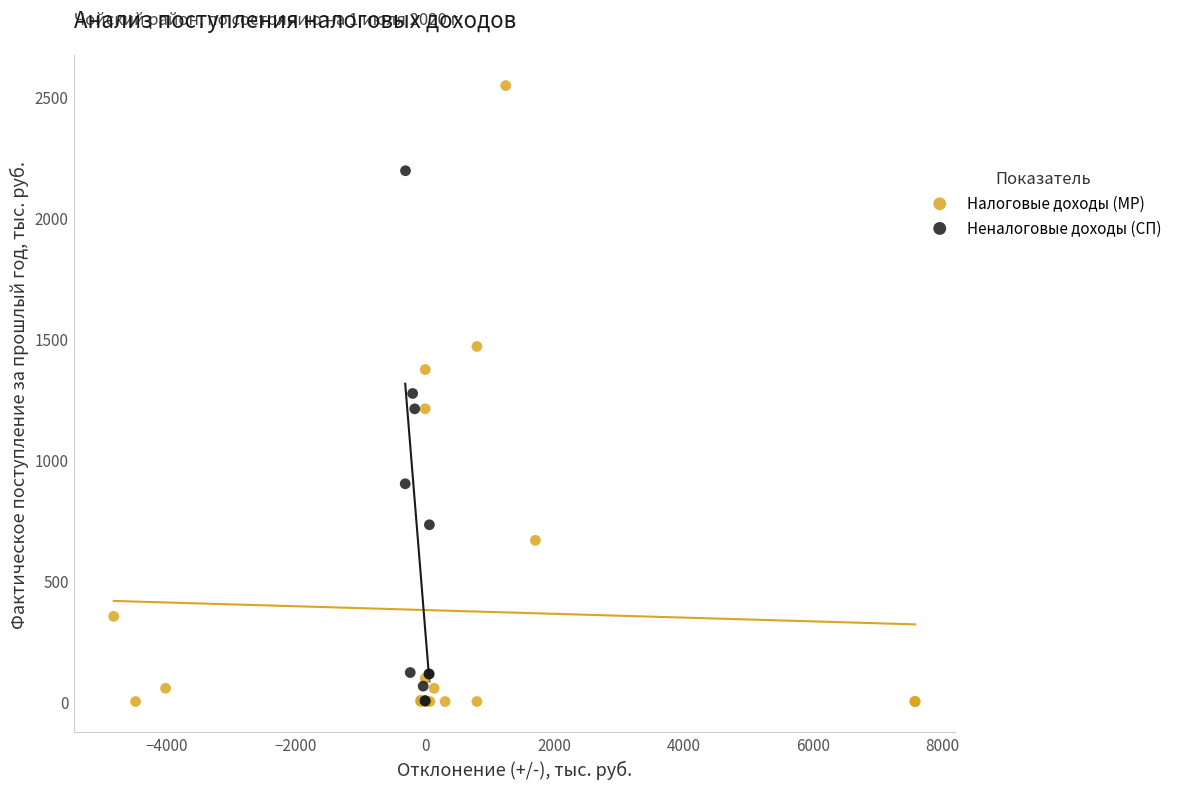

Which series contains the highest Y value?

Налоговые доходы (МР)